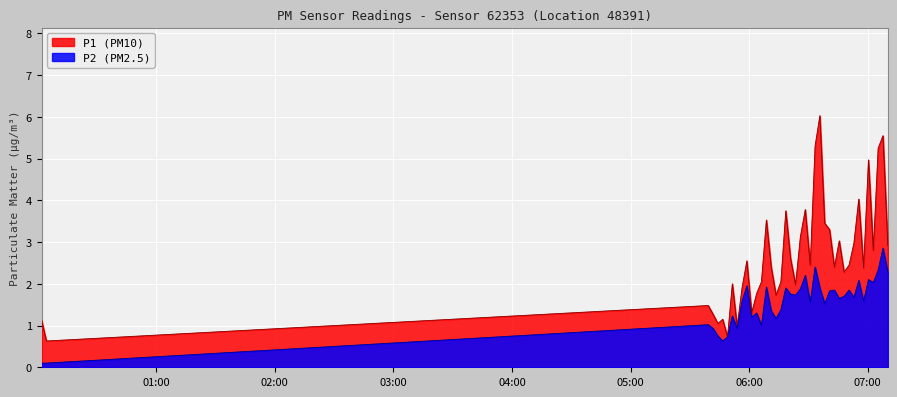

How many series are shown in this chart?

2